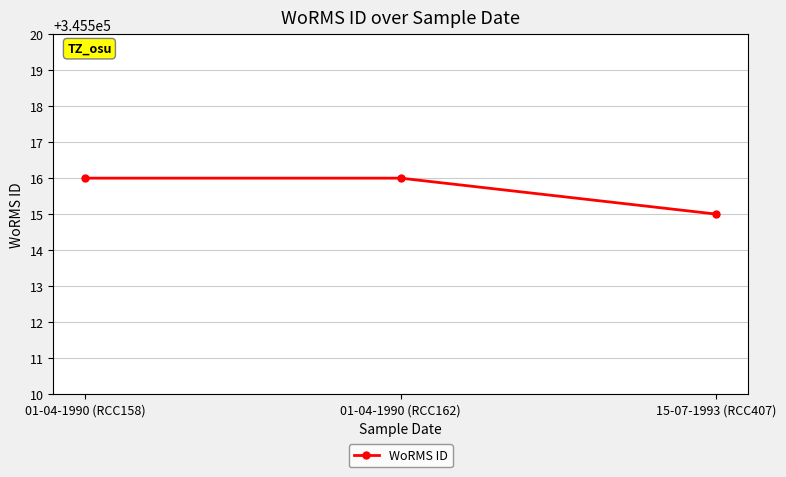

What is the sum of the values at 01-04-1990 (RCC158) and 01-04-1990 (RCC162)?

691032